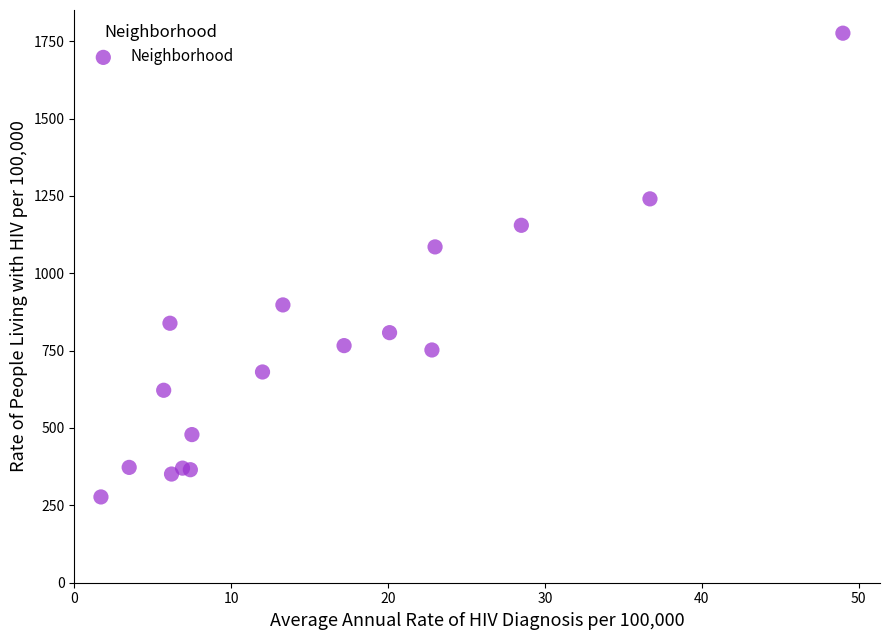

What Y value in the scatter plot is closest to 1026?

1085.2